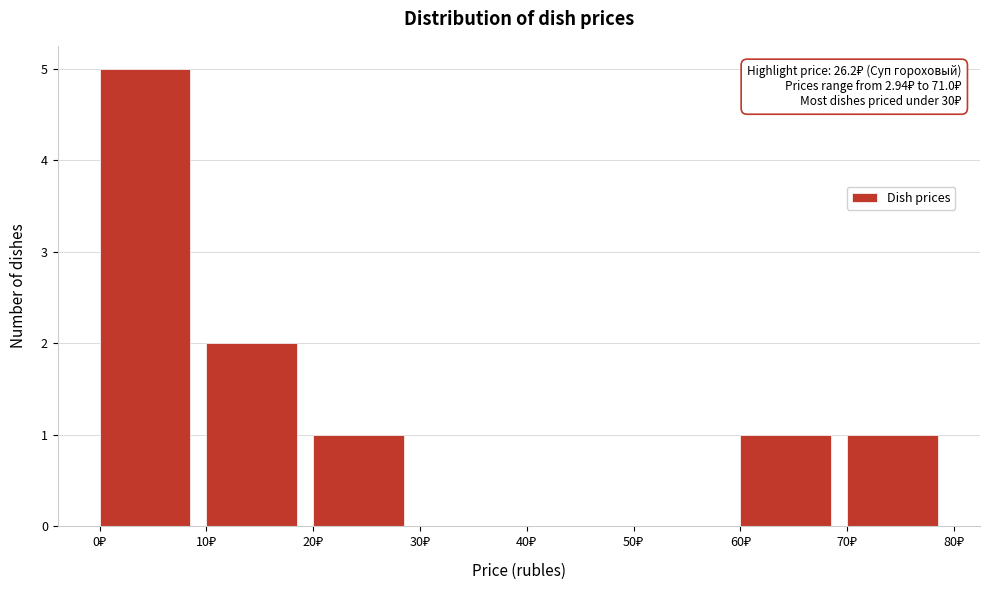

Over which range of the x-axis is the bar tallest?

0 to 10